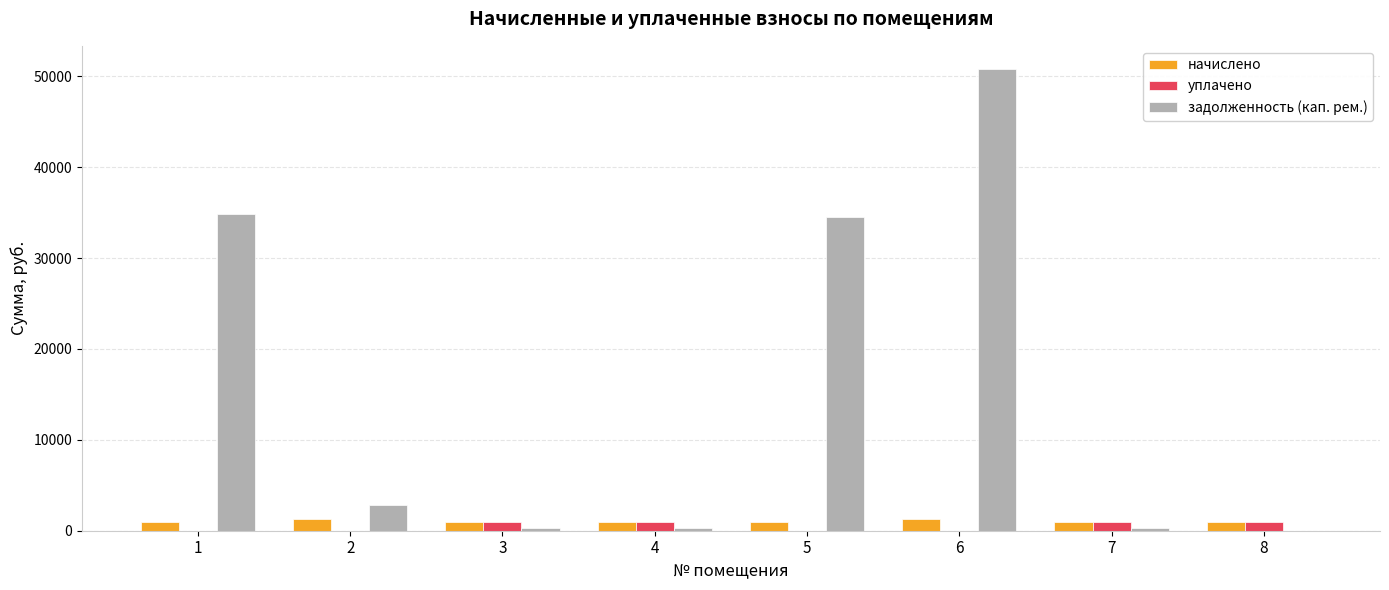

Between 1 and 6, which series saw the biggest shift?

задолженность (кап. рем.)